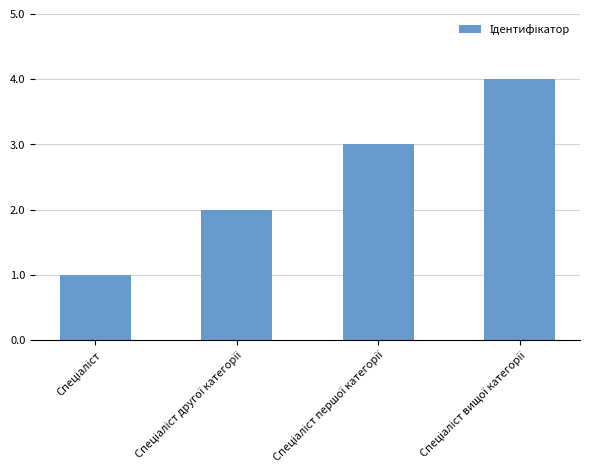

What is the difference between the maximum and minimum values?

3